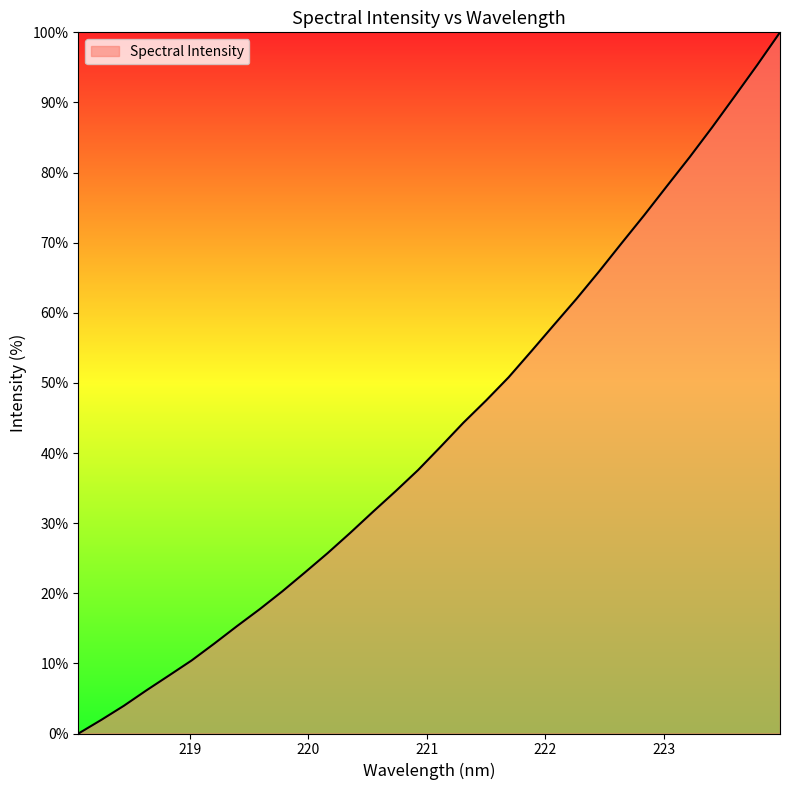

What is the difference between the maximum and minimum values?

100.0